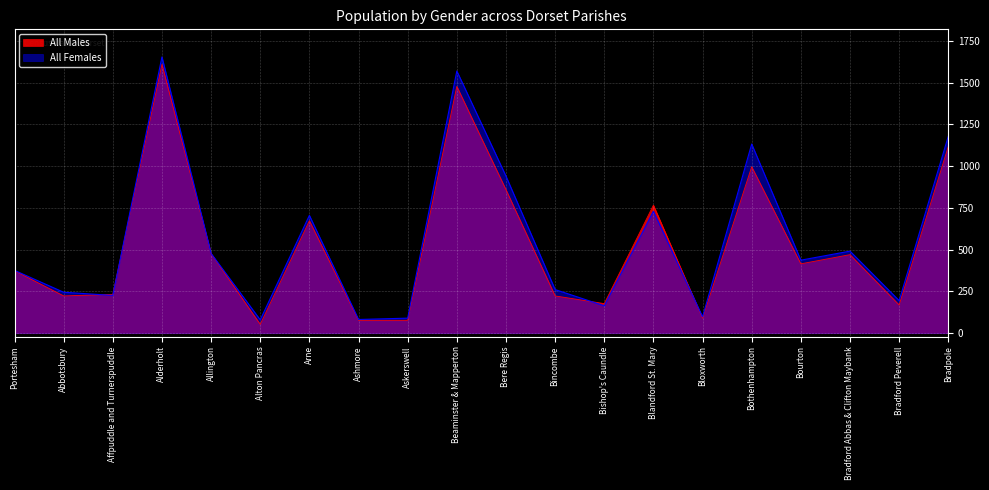

Which category has the highest value across all series?

Alderholt